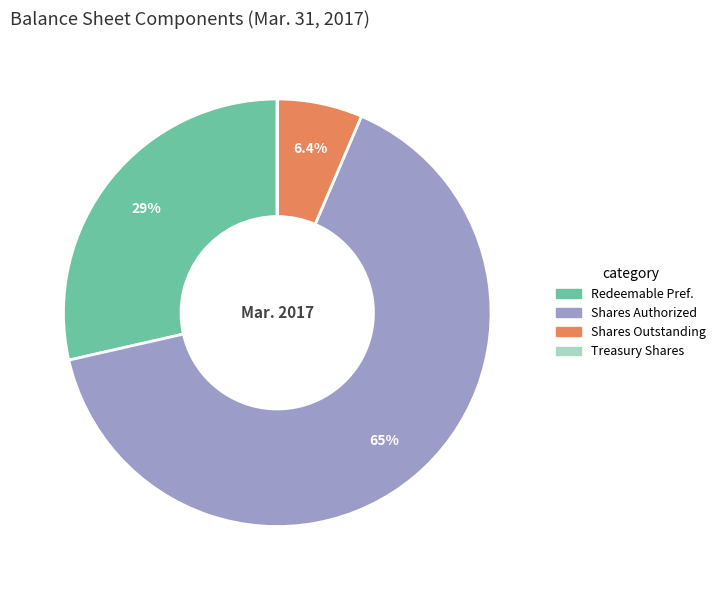

Does any single category account for the majority?

Yes